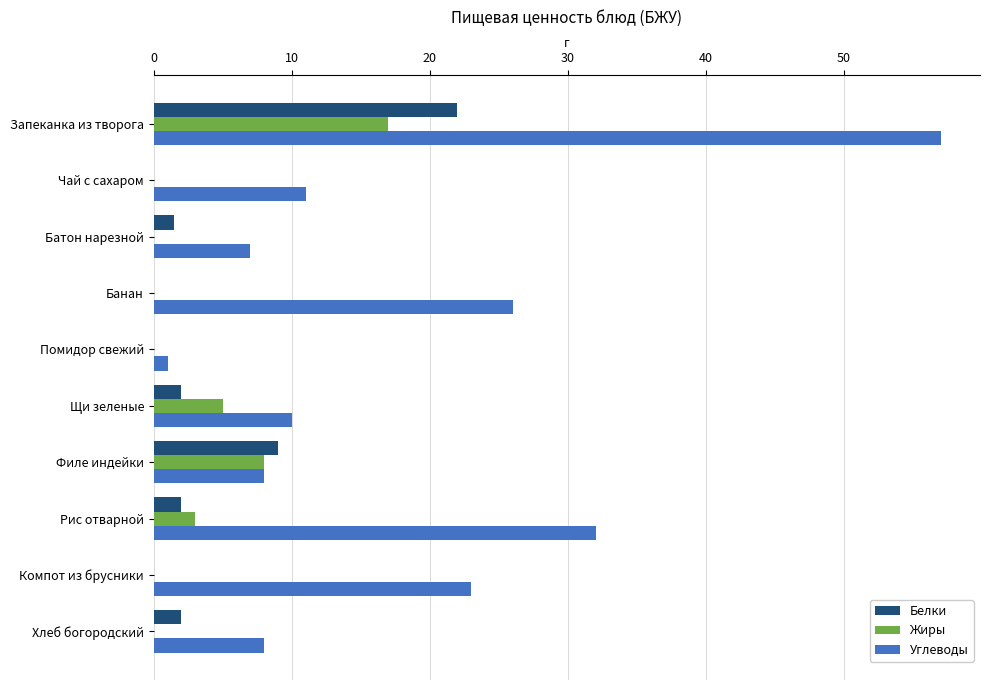

At which category is the sum across all series the highest?

Запеканка из творога